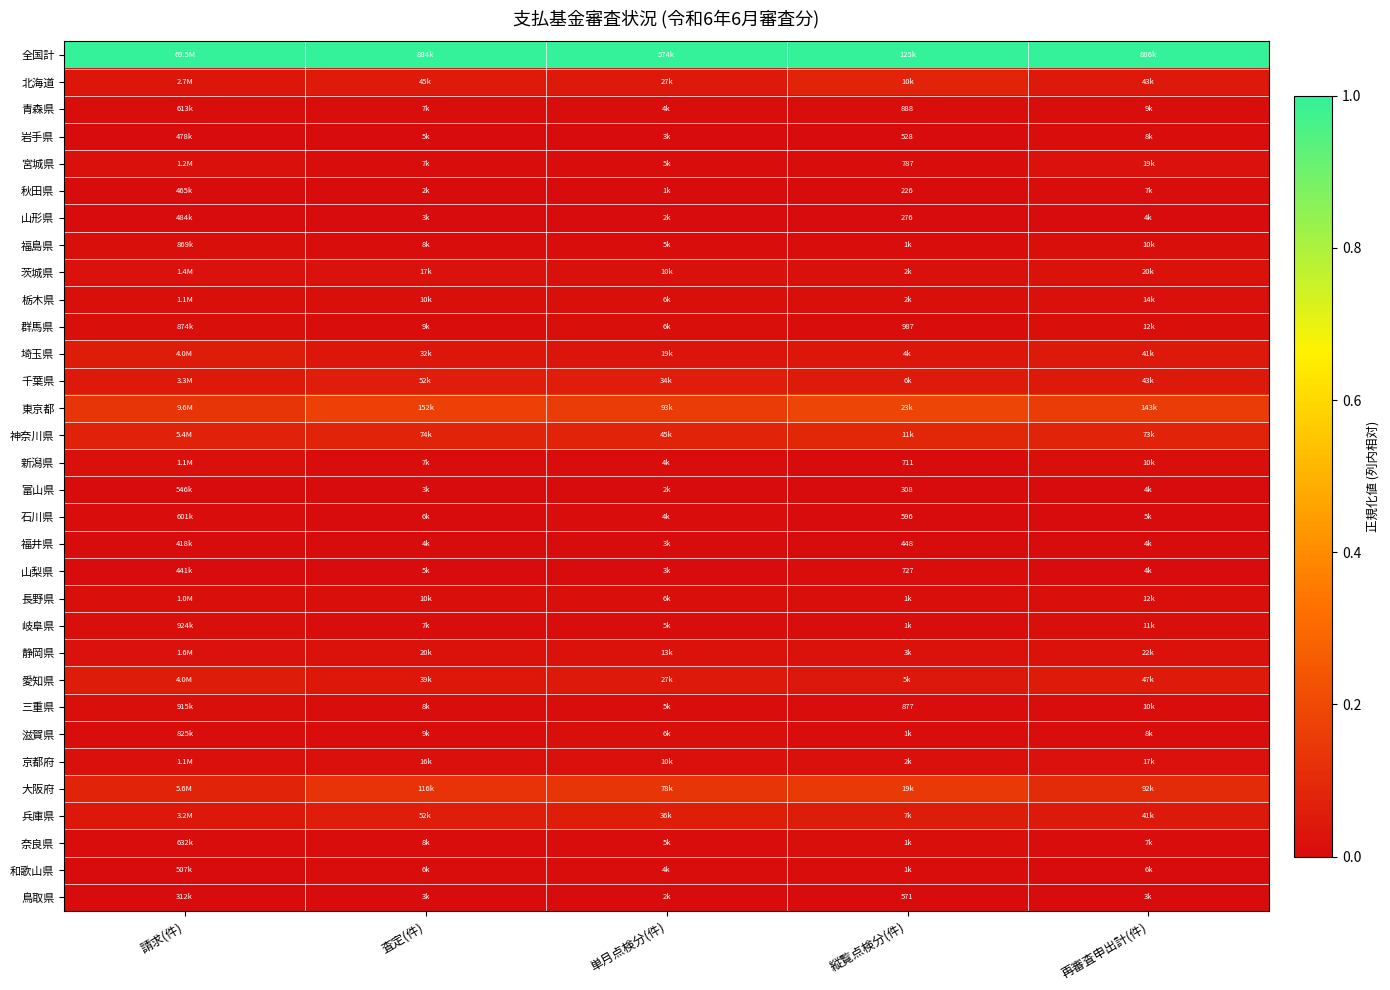

Which series has the largest total across all categories?

全国計